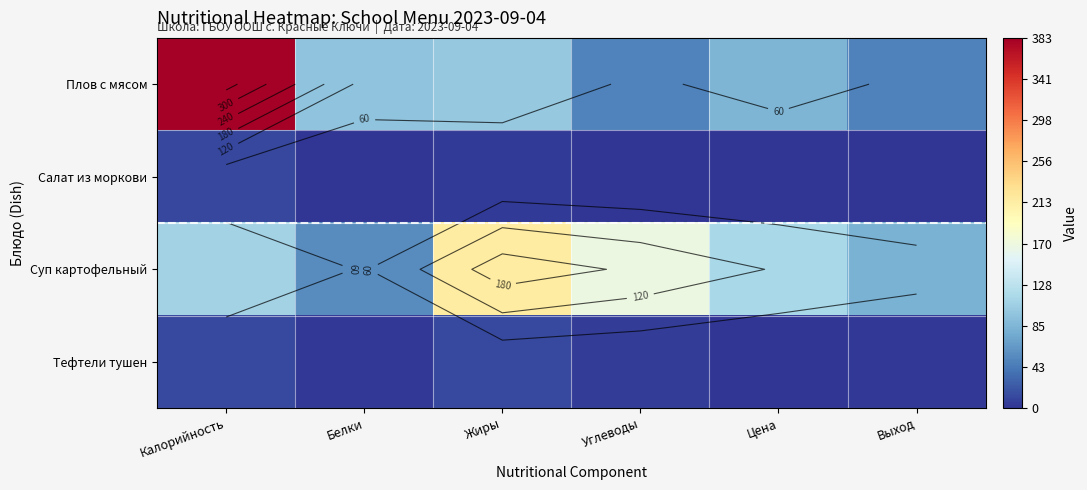

At how many categories does at least one series exceed 90?

5